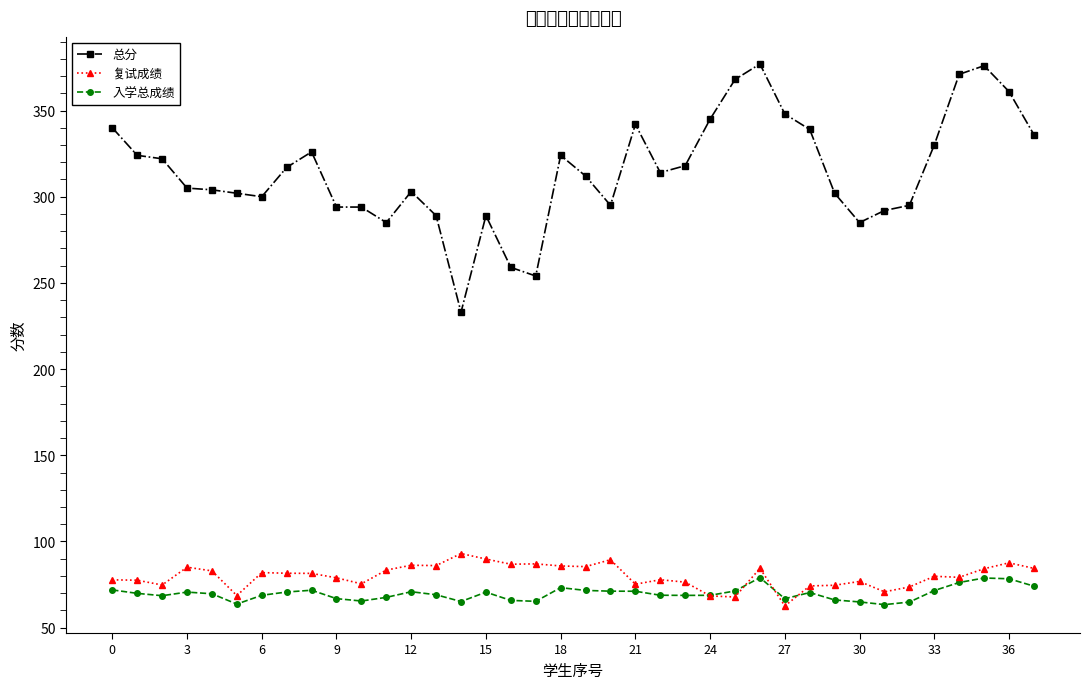

True or false: 总分 and 入学总成绩 intersect in this chart.

False